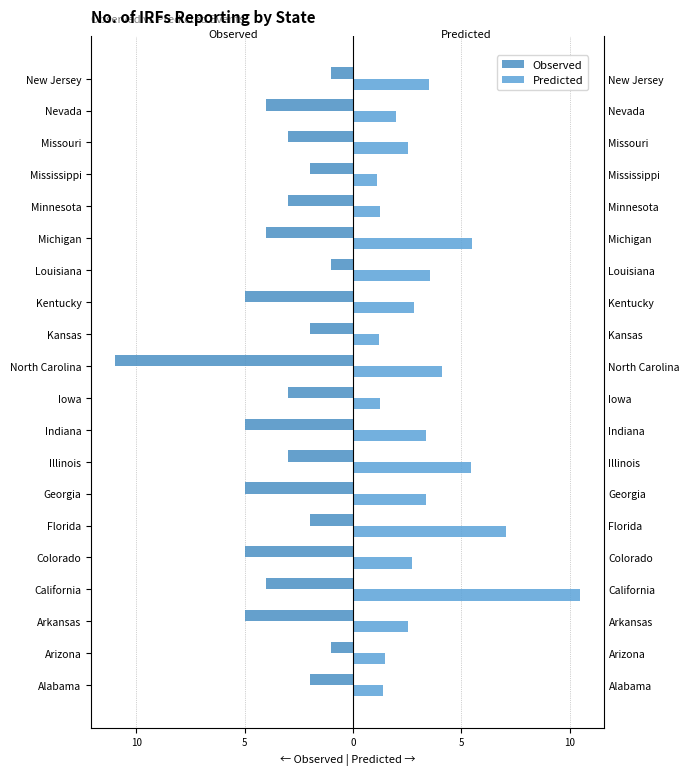

What is the highest value of the Predicted series?

10.5